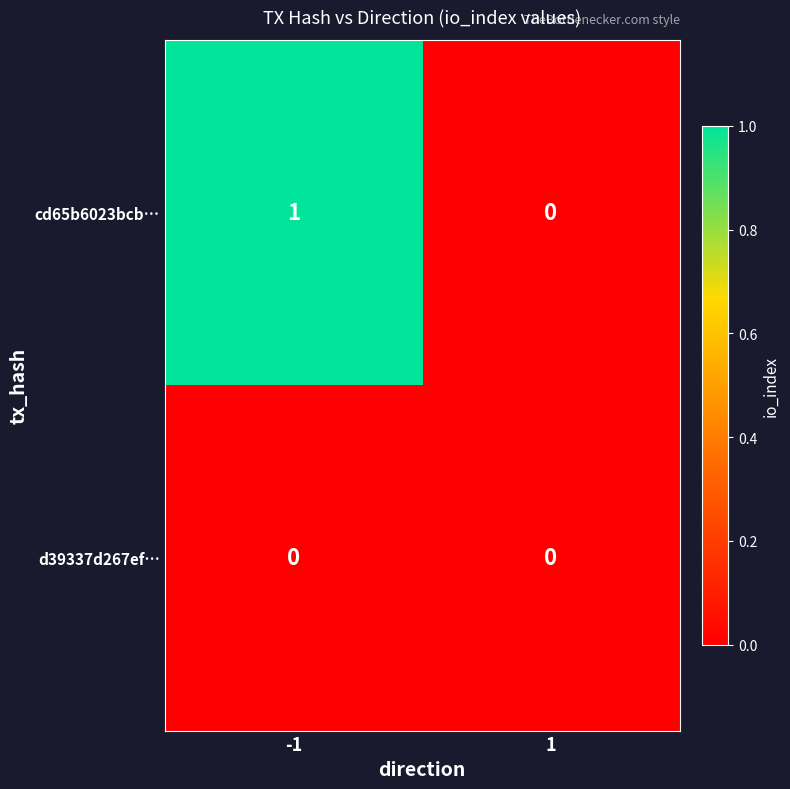

Which series has the largest range (max minus min)?

cd65b6023bcb…